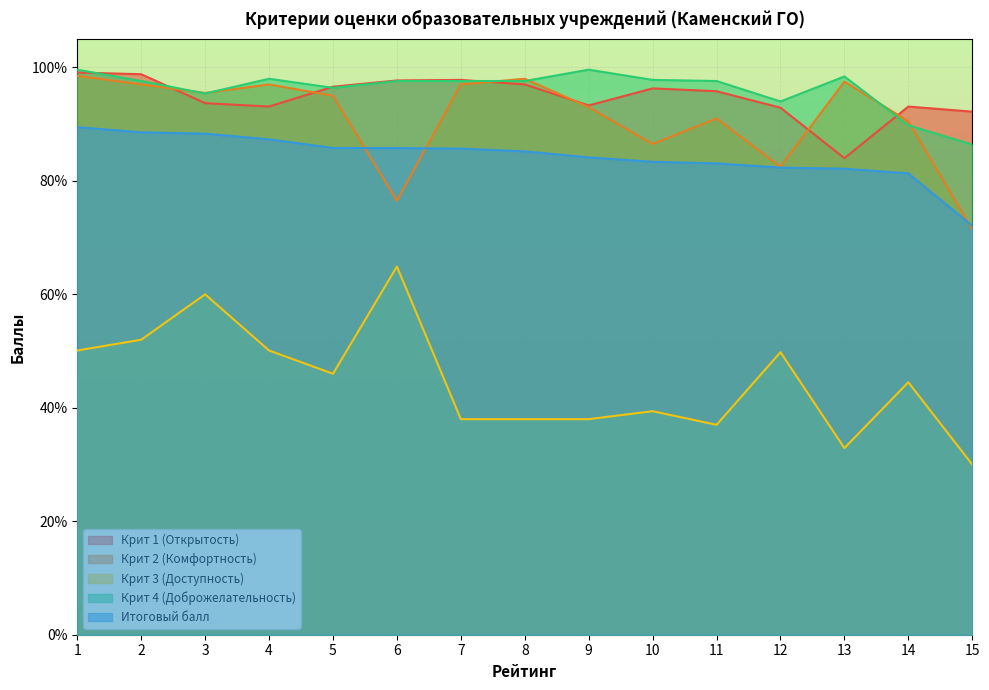

How many data points does each series have?

15